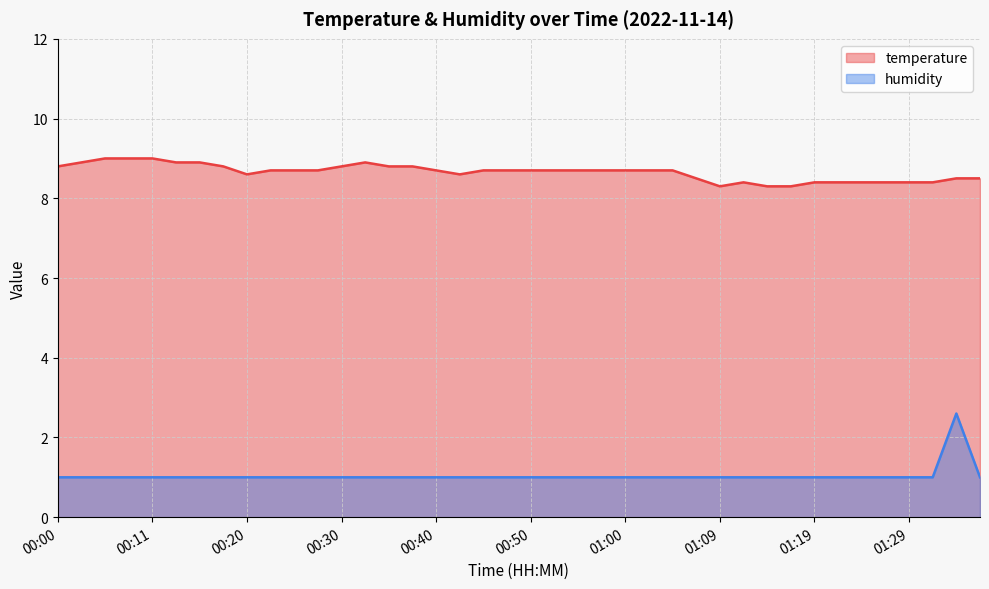

Which series changed the most between 00:25 and 01:02?

temperature